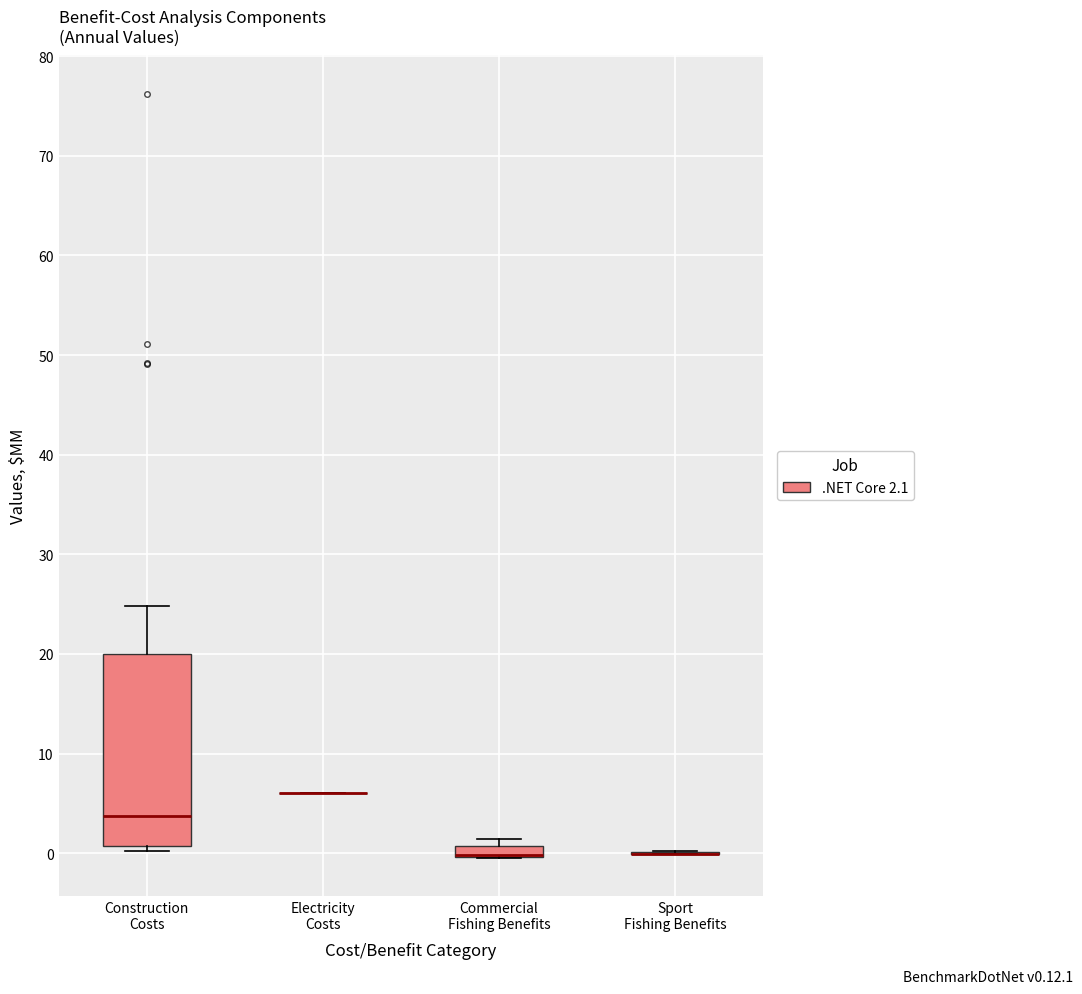

Comparing the boxes themselves (not the whiskers), which one is the tallest?

Construction Costs